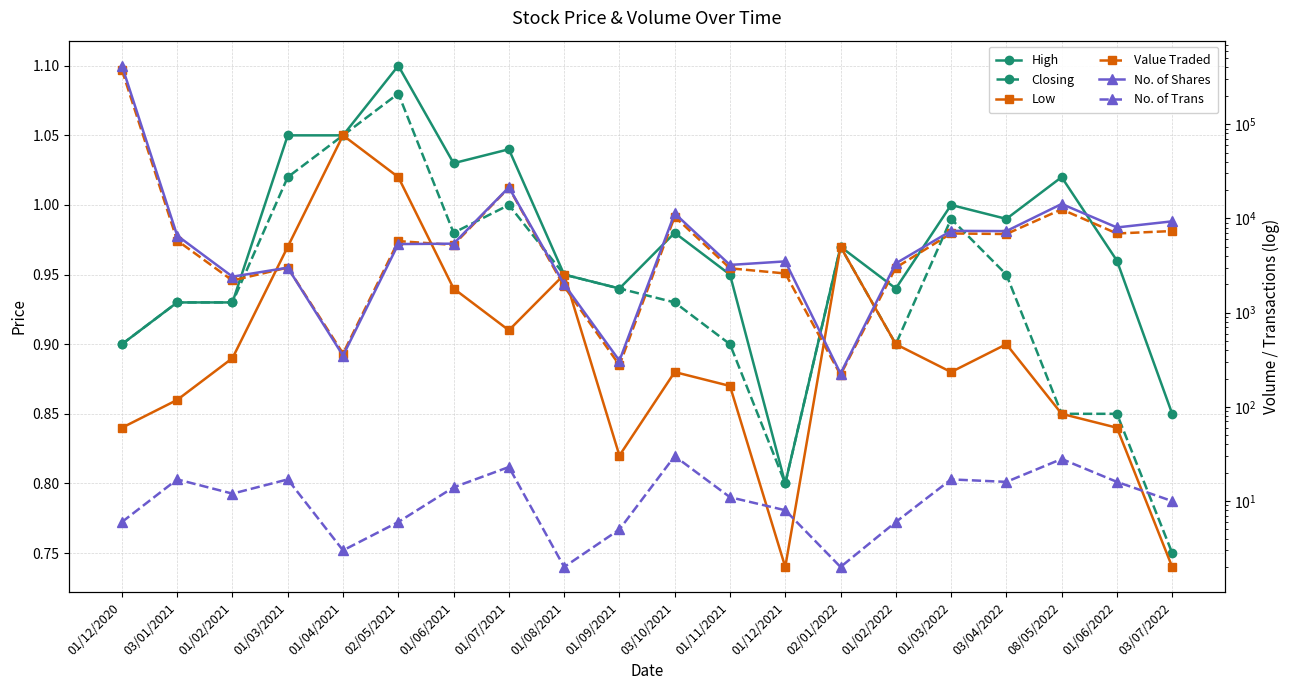

What is the maximum value shown in the chart?

417327.0